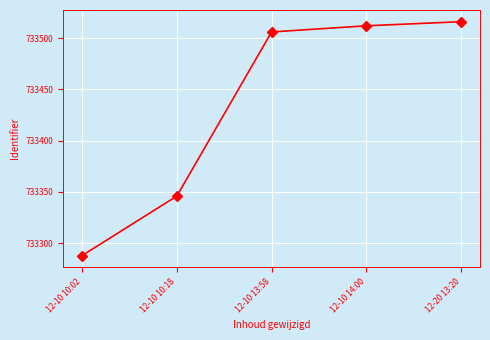

What is the approximate value at 12-10 10:02, to the nearest 50?

733300